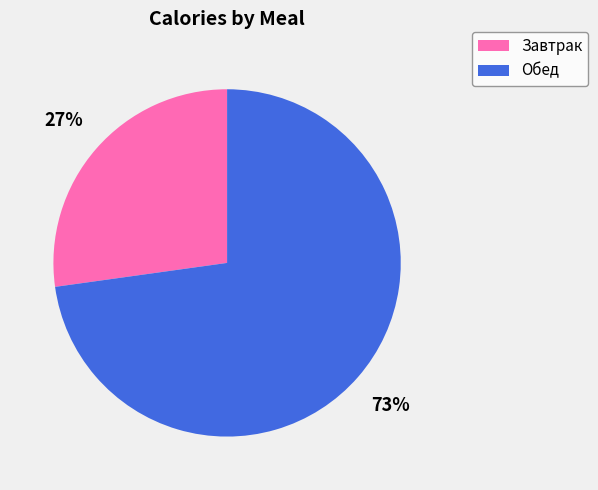

Is Завтрак the majority of the pie?

No